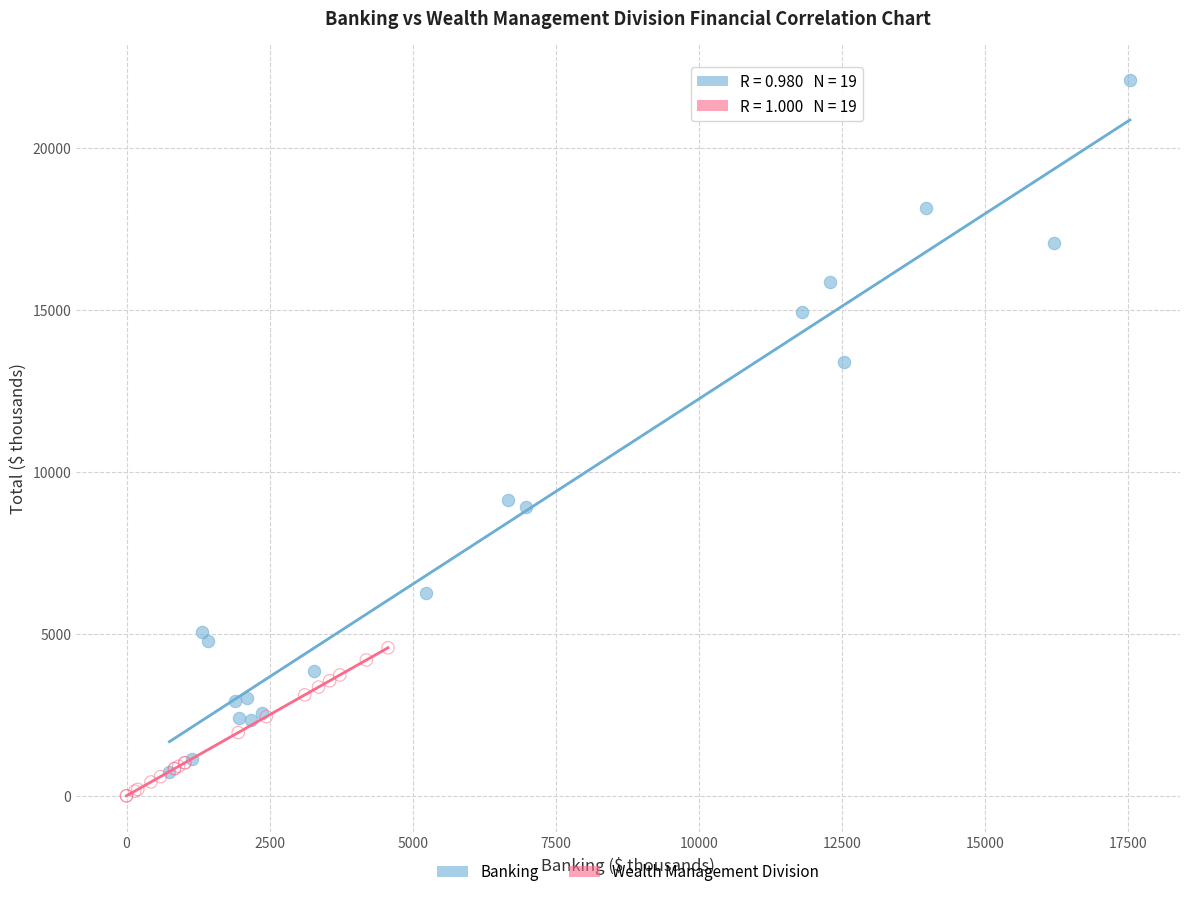

Which series has the largest Y range (max minus min)?

Banking